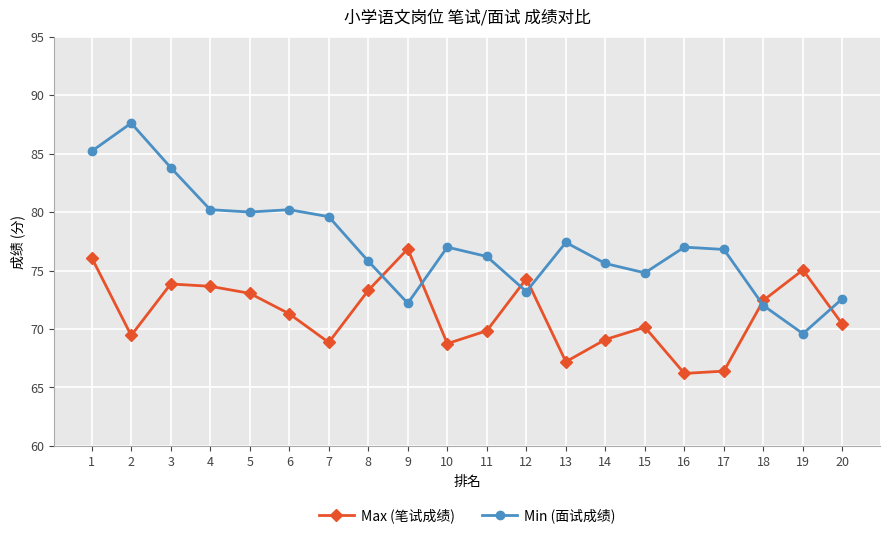

Between 3 and 20, which series saw the biggest shift?

Min (面试成绩)